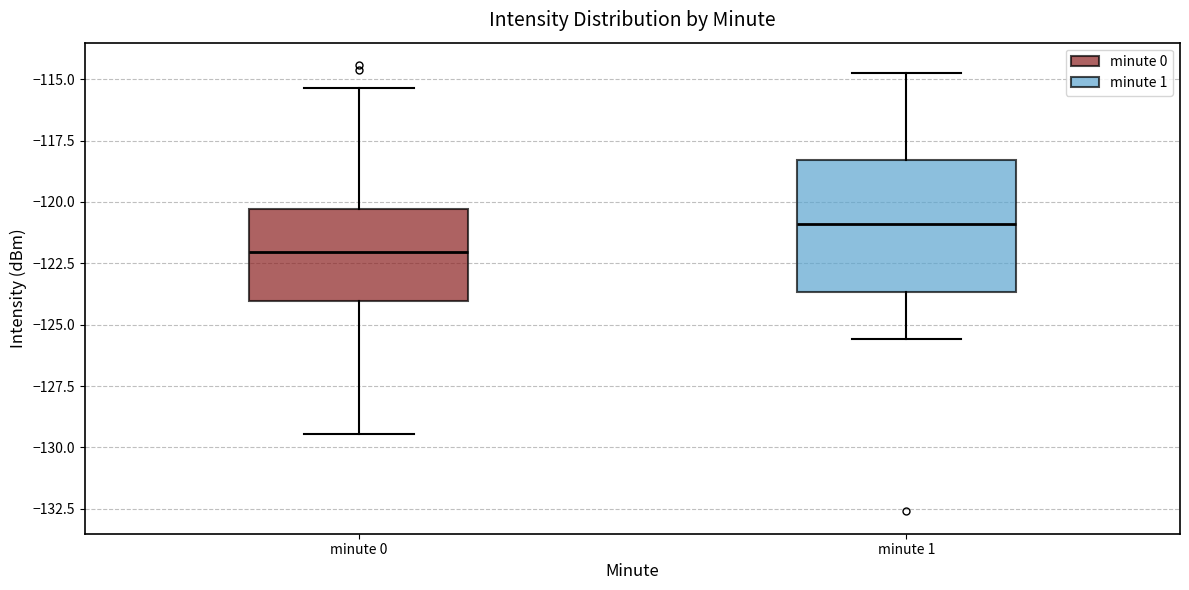

Which box is the tallest, from its lower edge to its upper edge?

minute 1